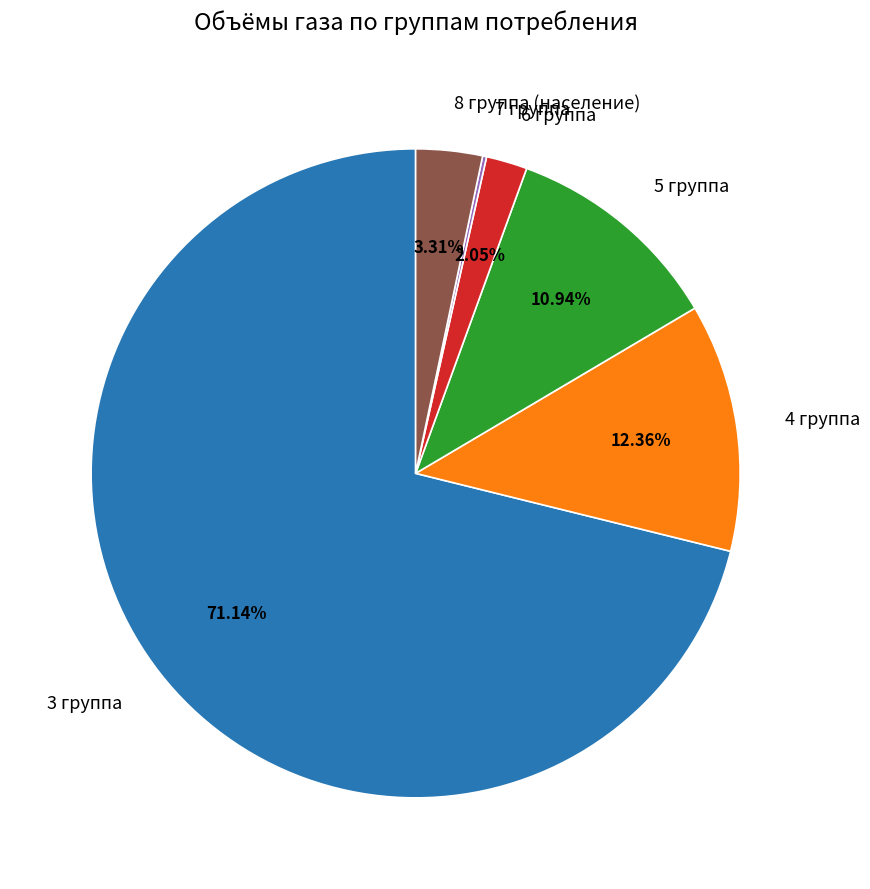

To the nearest percent, what portion does 6 группа represent?

2%